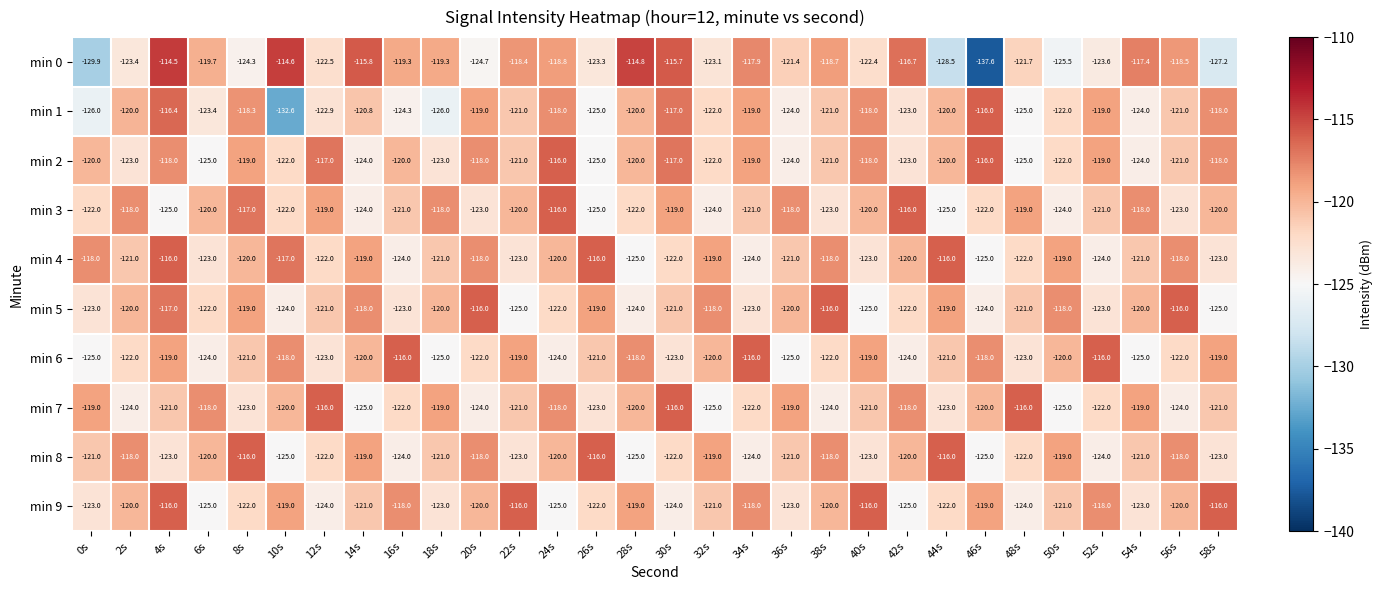

Which series has the largest total across all categories?

min 4